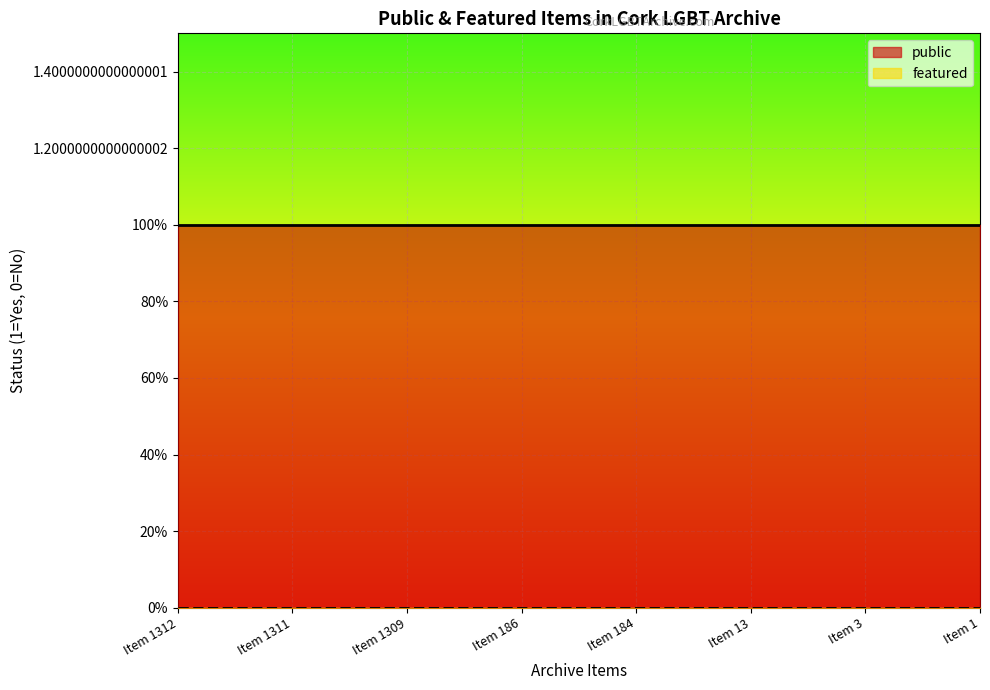

Is the value of public at Item 1 greater than the value of featured at Item 1311?

Yes